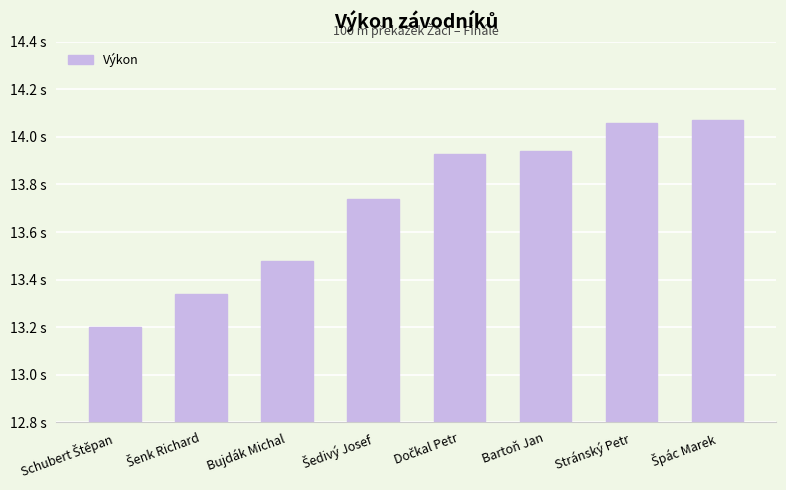

Reading left to right, list all the values displayed in this chart.

Schubert Štěpan=13.2	Šenk Richard=13.3	Bujdák Michal=13.5	Šedivý Josef=13.7	Dočkal Petr=13.9	Bartoň Jan=13.9	Stránský Petr=14.1	Špác Marek=14.1